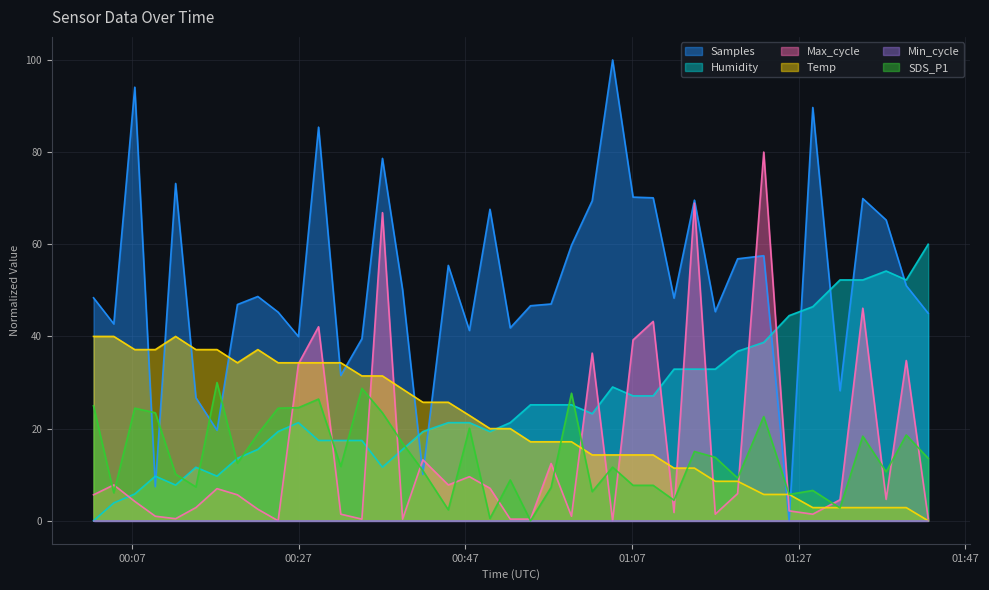

How many times do Max_cycle and Samples cross each other?

4